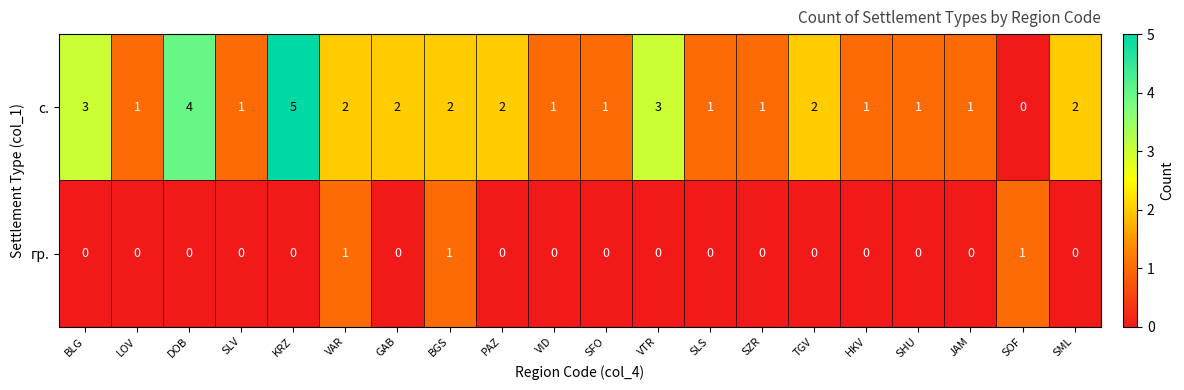

Rank the series by their maximum value, from lowest to highest.

гр., с.